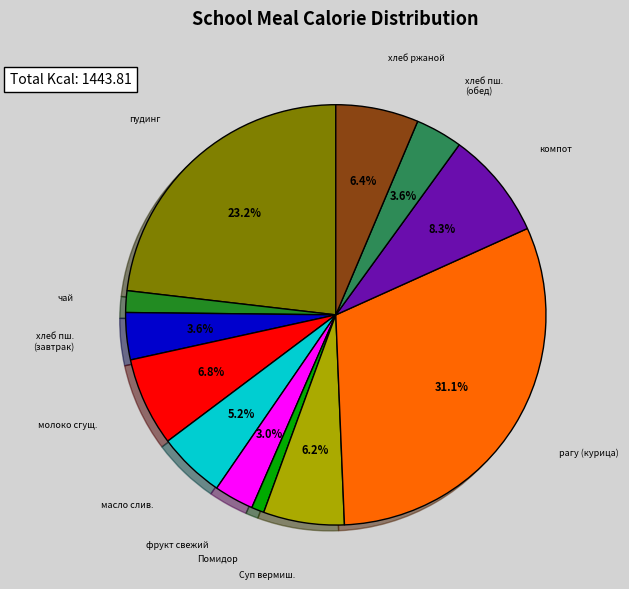

Is there a majority slice in this chart?

No